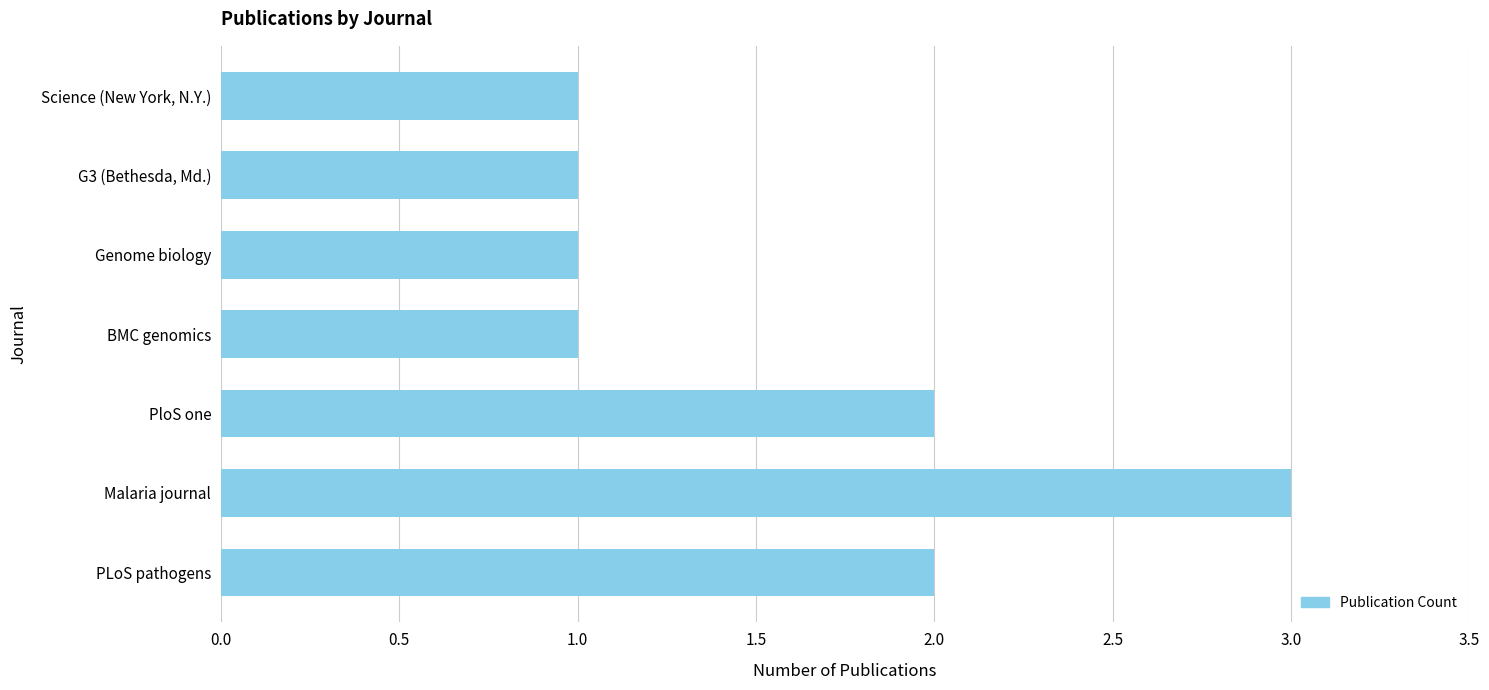

True or false: the data shows 2 at Genome biology.

False